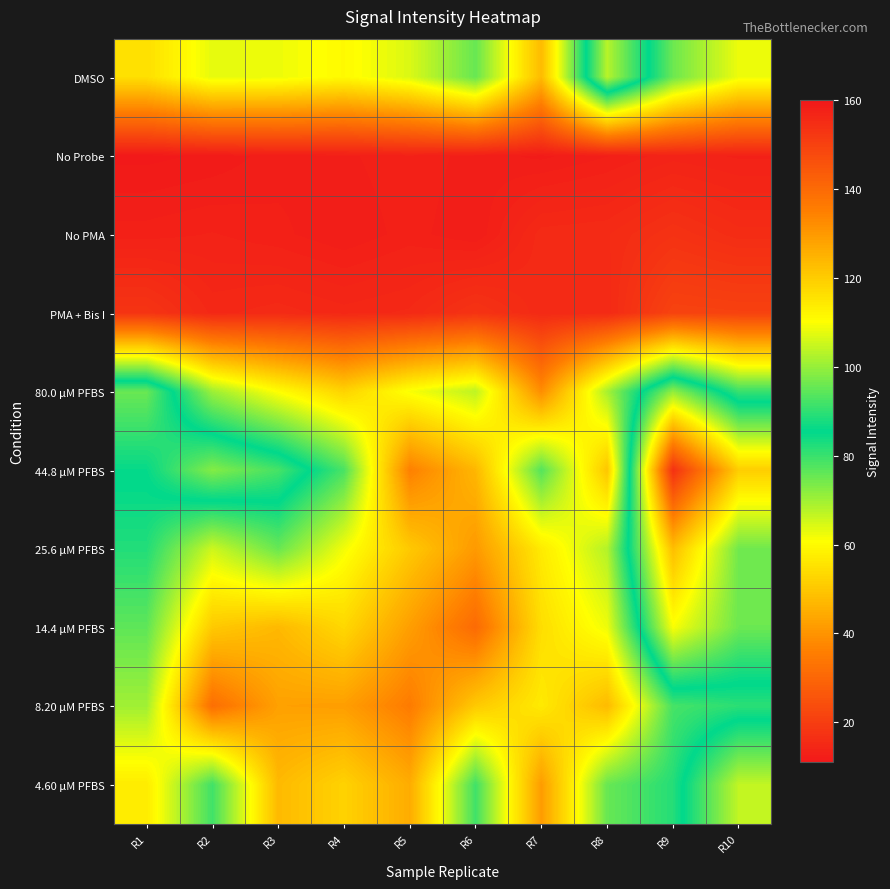

At R6, list the series in order from smallest to largest.

No PMA, No Probe, PMA + Bis I, 14.4 µM PFBS, 25.6 µM PFBS, 44.8 µM PFBS, 8.20 µM PFBS, 80.0 µM PFBS, DMSO, 4.60 µM PFBS